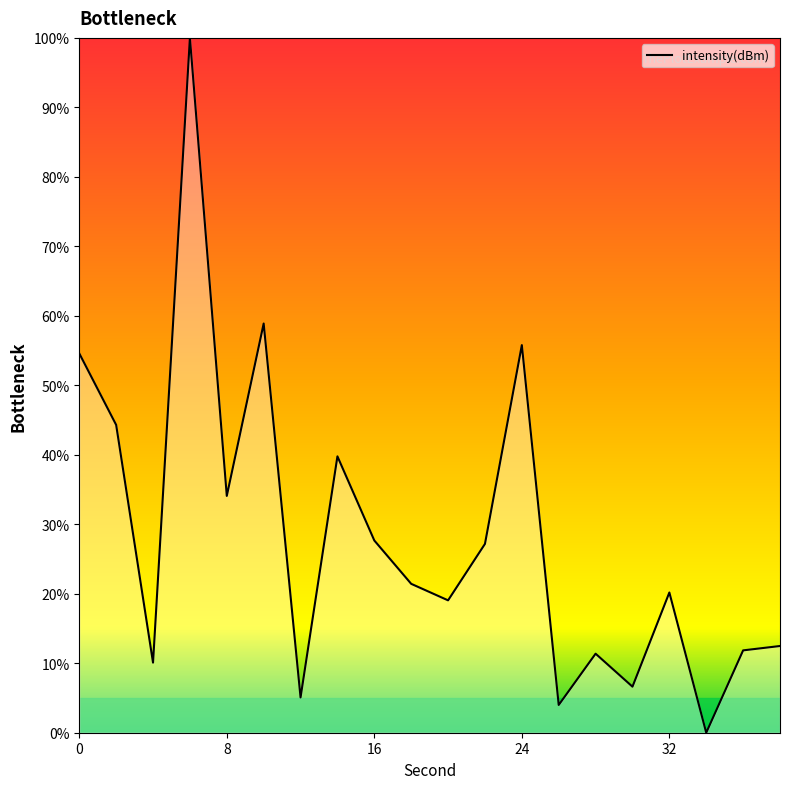

What is the difference between the maximum and minimum values?

100.0